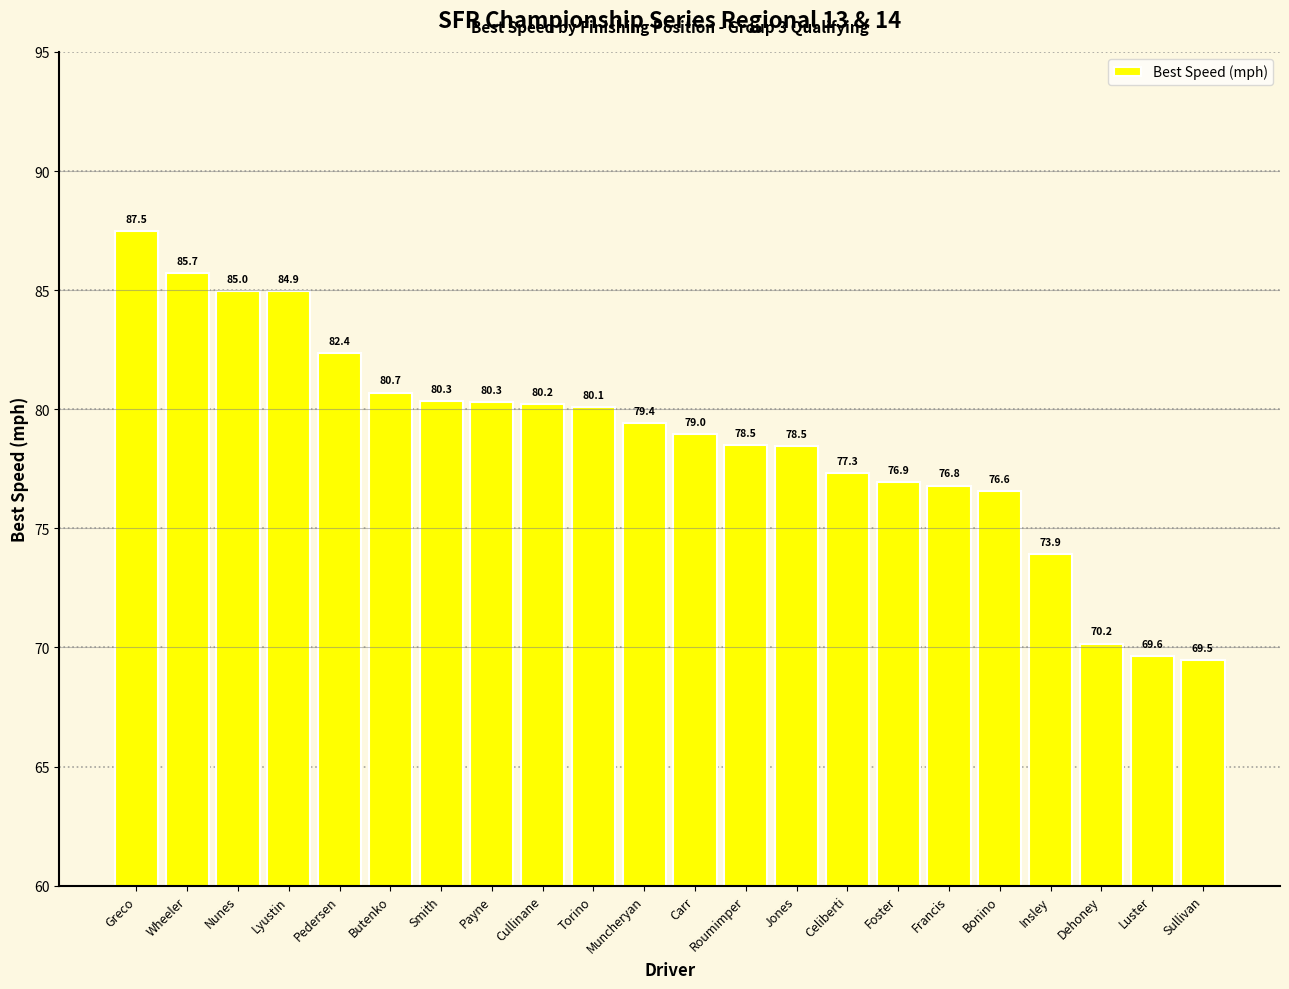

What is the label of the 14th bar from the left?

Jones